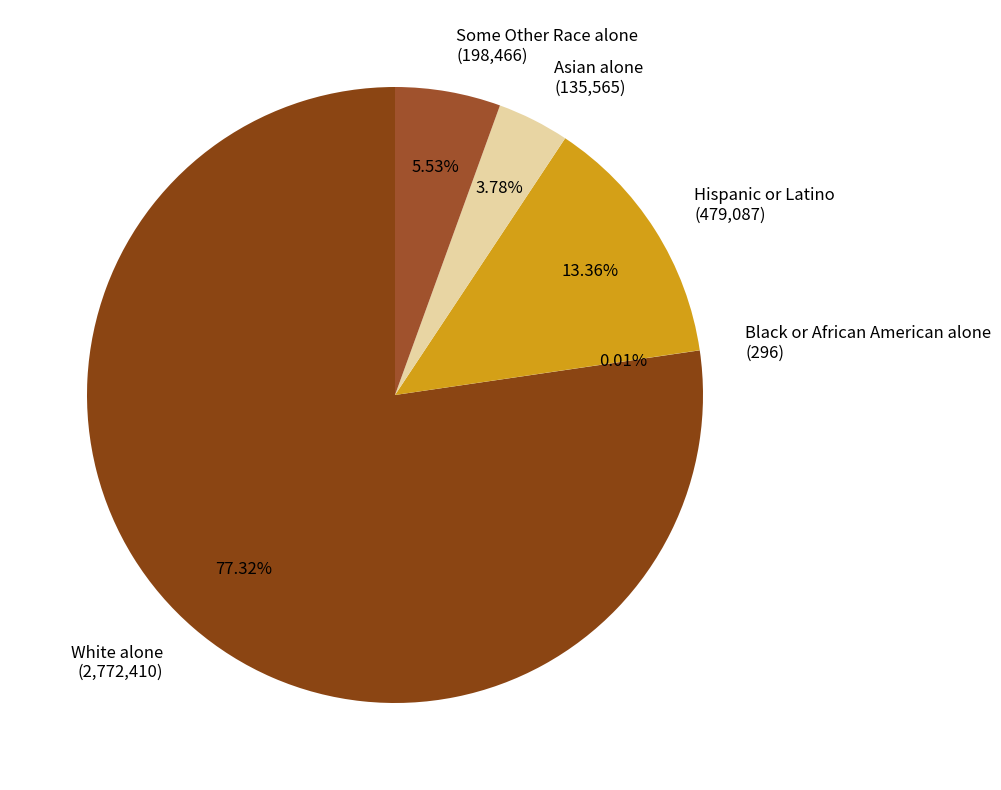

Between Hispanic or Latino (479,087) and Some Other Race alone (198,466), which is larger?

Hispanic or Latino (479,087)